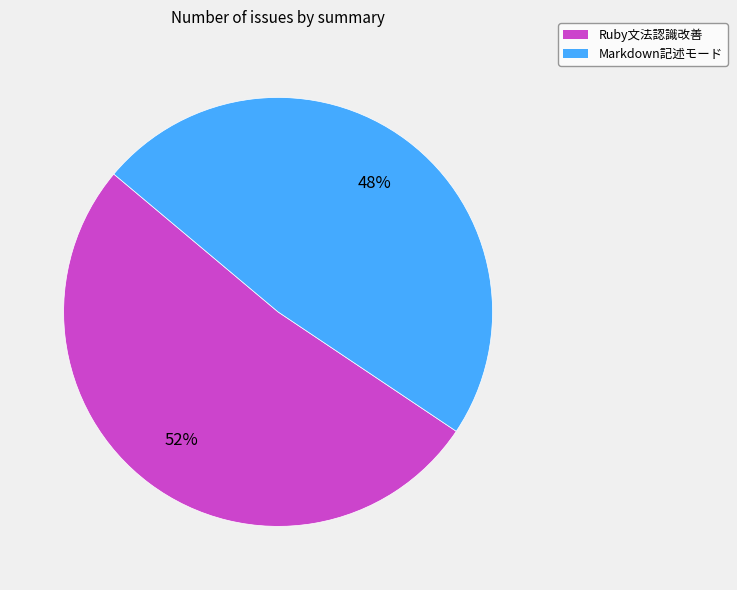

Do Markdown記述モード and Ruby文法認識改善 together represent more than half of the pie?

Yes